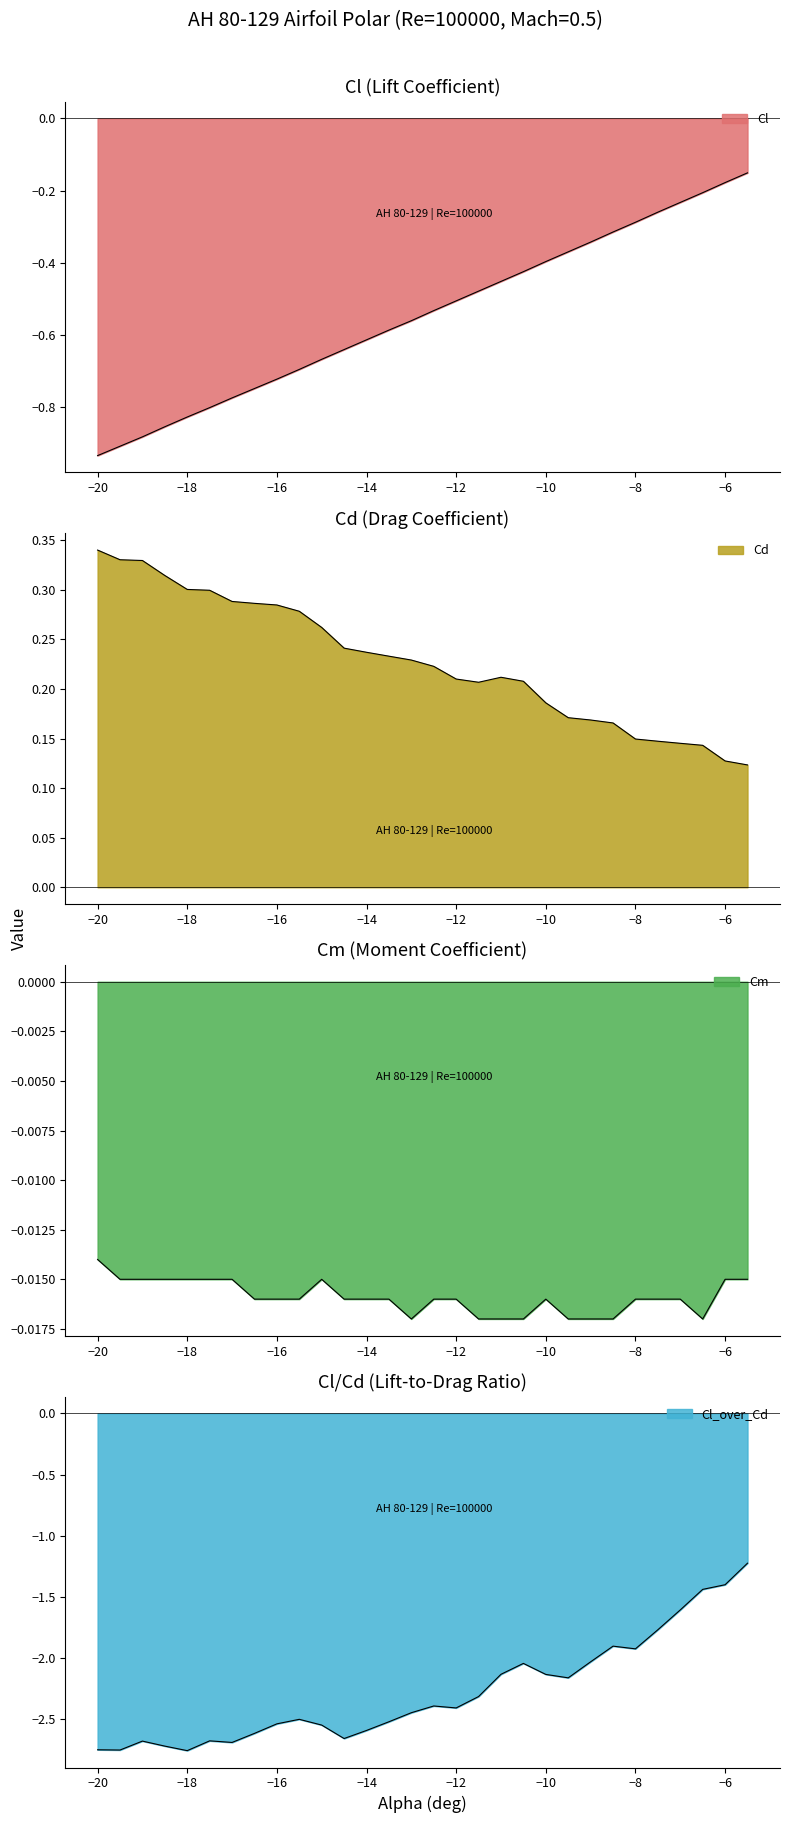

How many lines are shown in the chart?

4